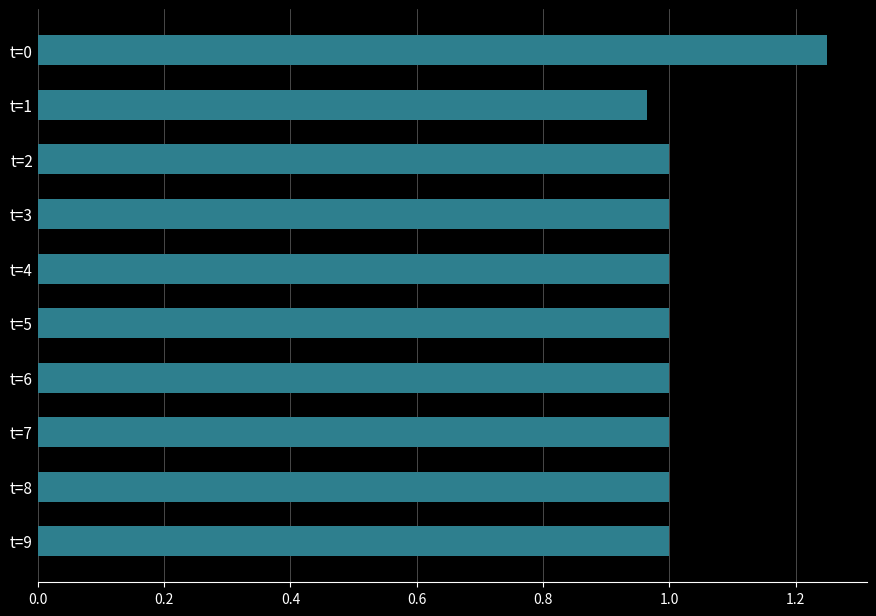

Which category has the lowest value across all series?

t=1